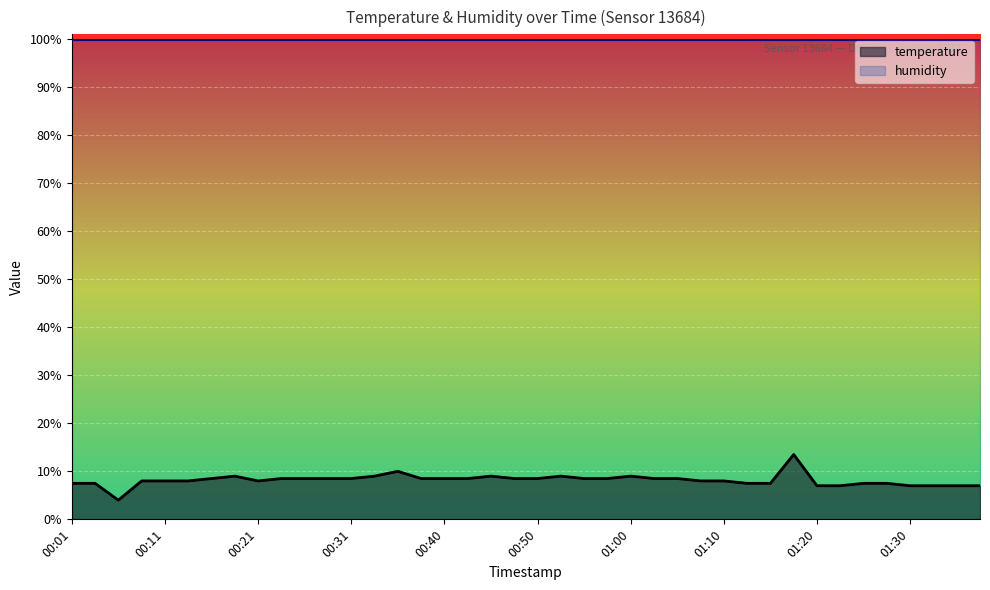

How many data points are less than 8?

19